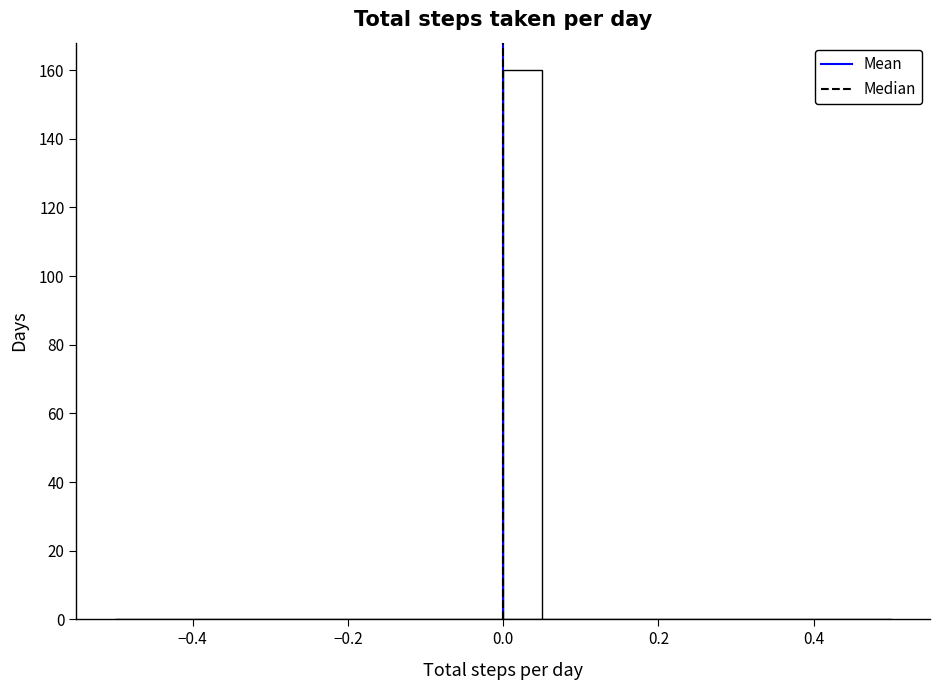

Around what value on the x-axis is the tallest bar? Give the approximate position of its centre, as read against the axis.

0.02